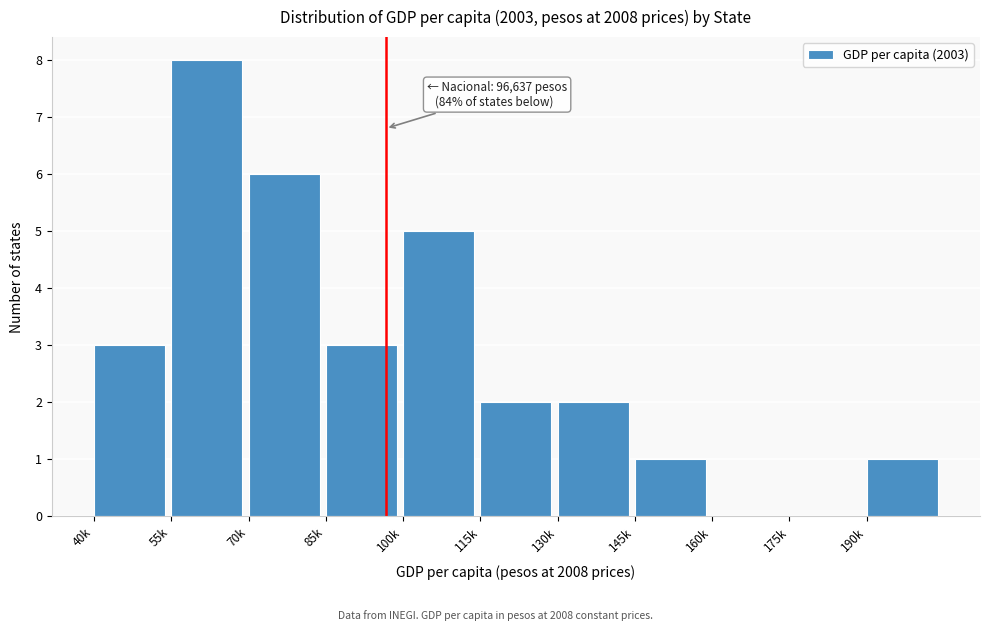

Which category has the highest value across all series?

55k